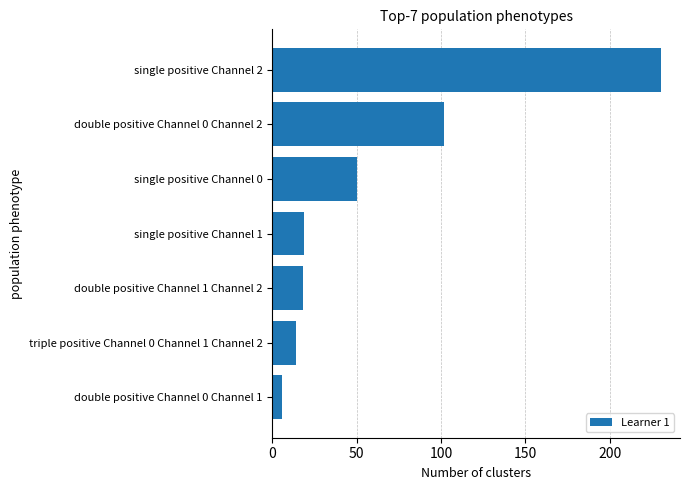

What is the difference between the maximum and minimum values?

224